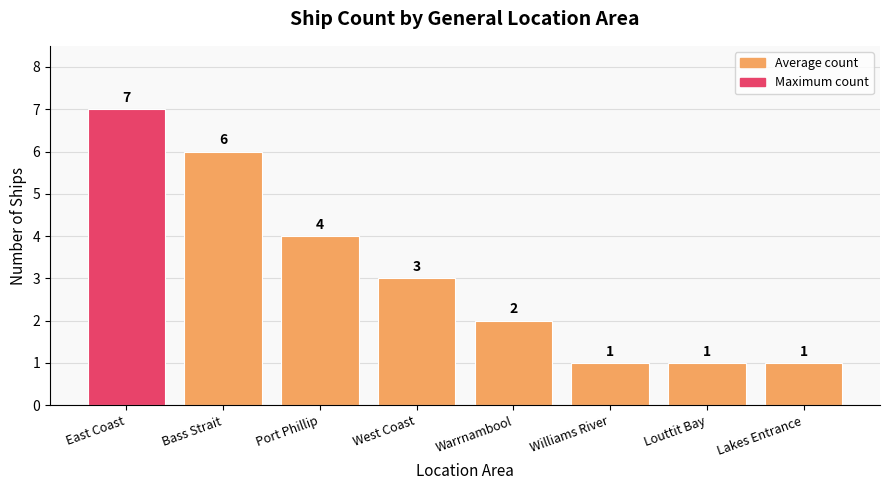

What is the maximum value shown in the chart?

7